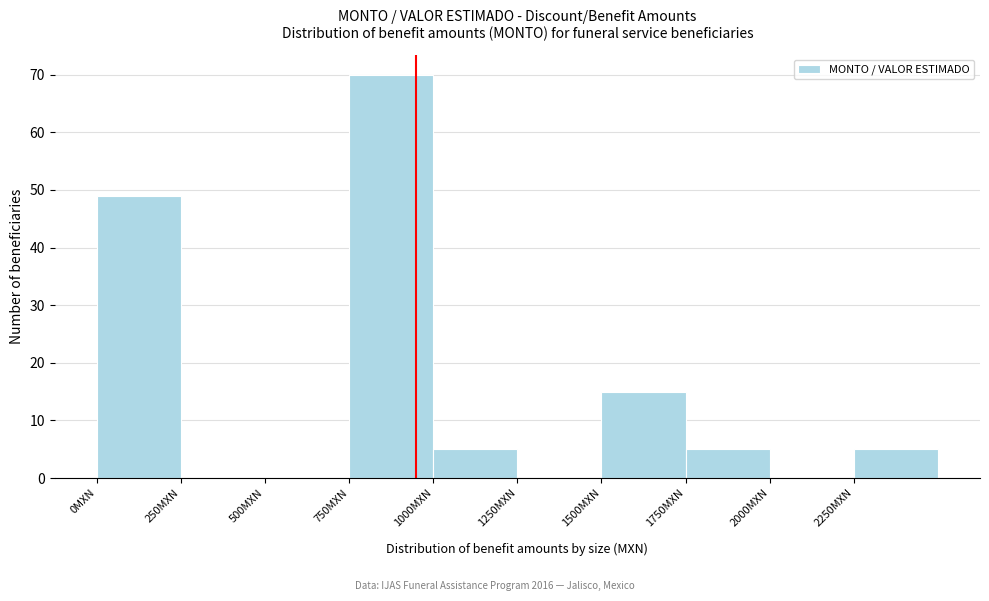

Reading left to right, transcribe this chart: for each bar, give the range it covers on the x-axis and its height. The values are not printed on the chart, so give them approximately, as read against the axis.

0 to 250: 49
250 to 500: 0
500 to 750: 0
750 to 1000: 70
1000 to 1250: 5
1250 to 1500: 0
1500 to 1750: 15
1750 to 2000: 5
2000 to 2250: 0
2250 to 2500: 5